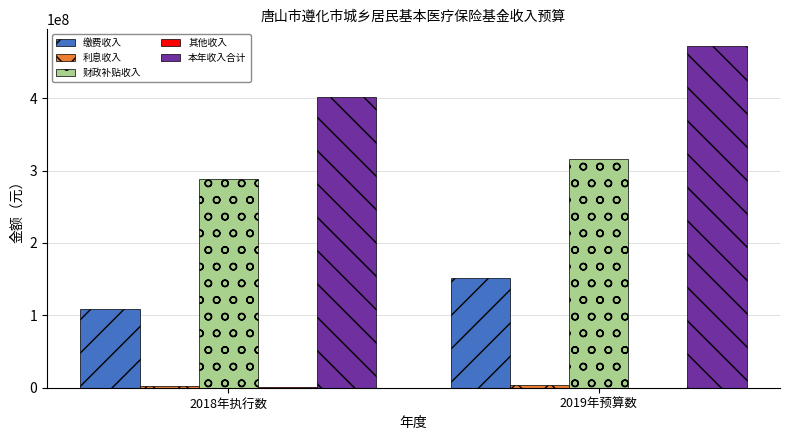

Which series has the largest total across all categories?

本年收入合计